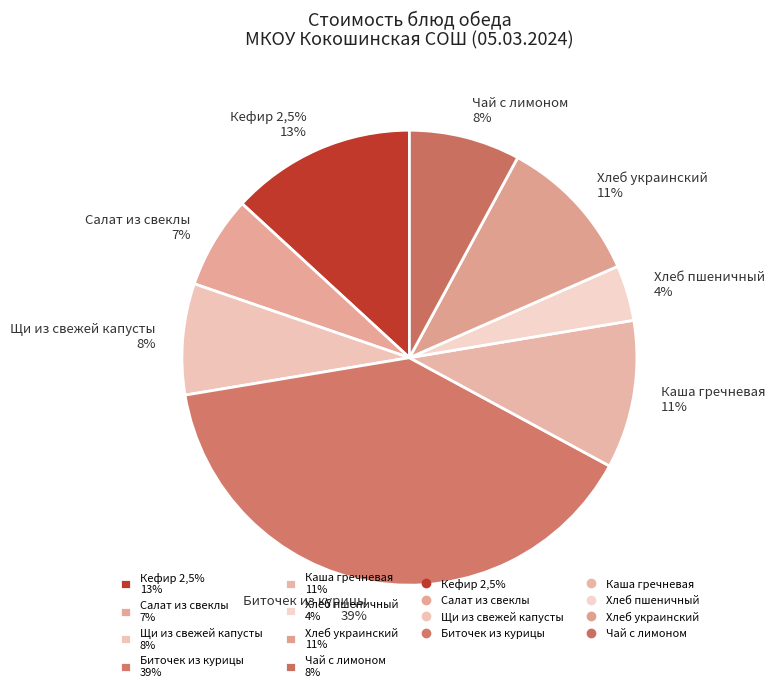

Which category has the smallest portion of the pie?

Хлеб пшеничный